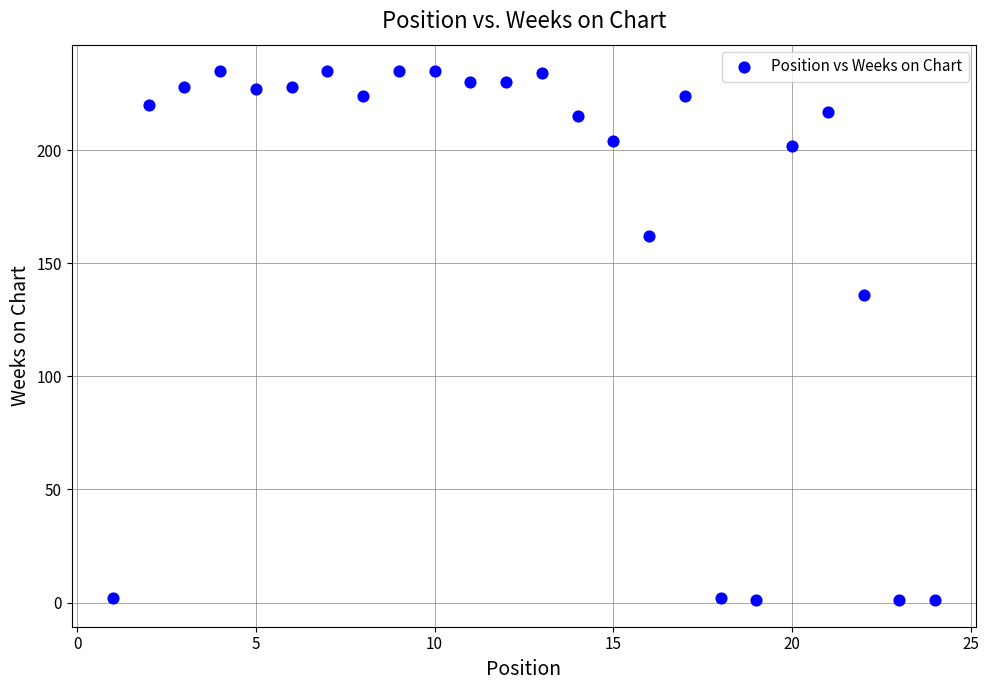

What is the range of Y values (max minus min)?

234